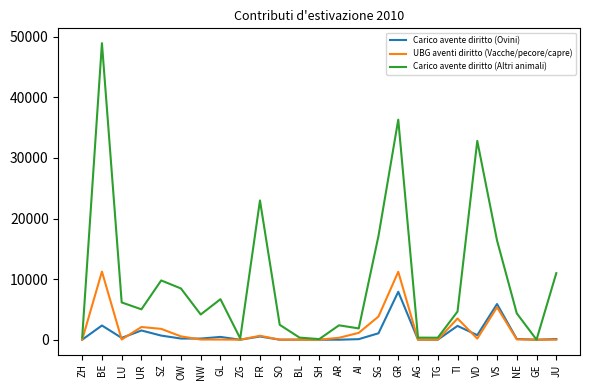

True or false: Carico avente diritto (Altri animali) has more than 2 interior local peaks.

True